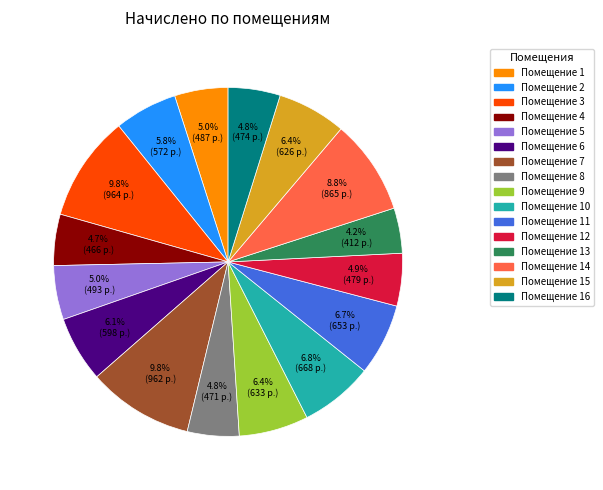

Is there a majority slice in this chart?

No